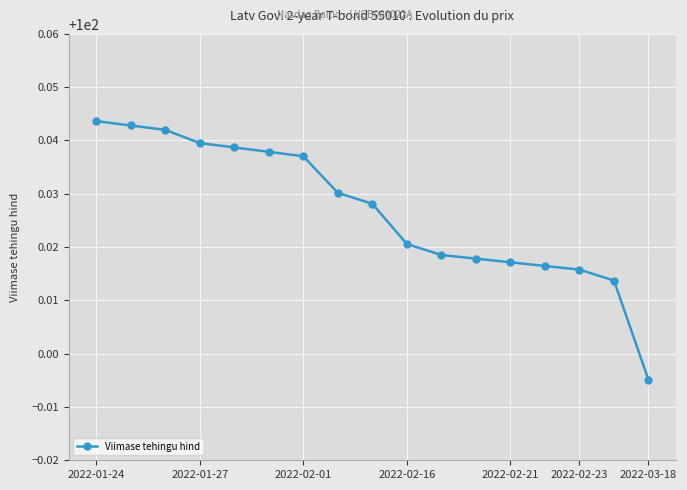

What is the sum of all values?

1700.5